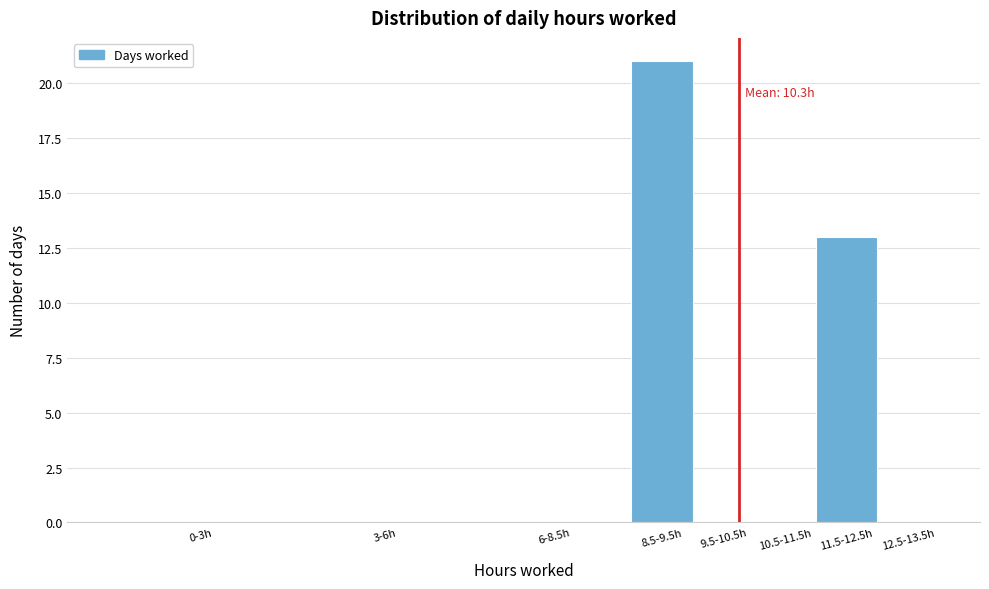

Reading left to right, transcribe all the data shown in this chart.

0-3h=0	3-6h=0	6-8.5h=0	8.5-9.5h=21	9.5-10.5h=0	10.5-11.5h=0	11.5-12.5h=13	12.5-13.5h=0